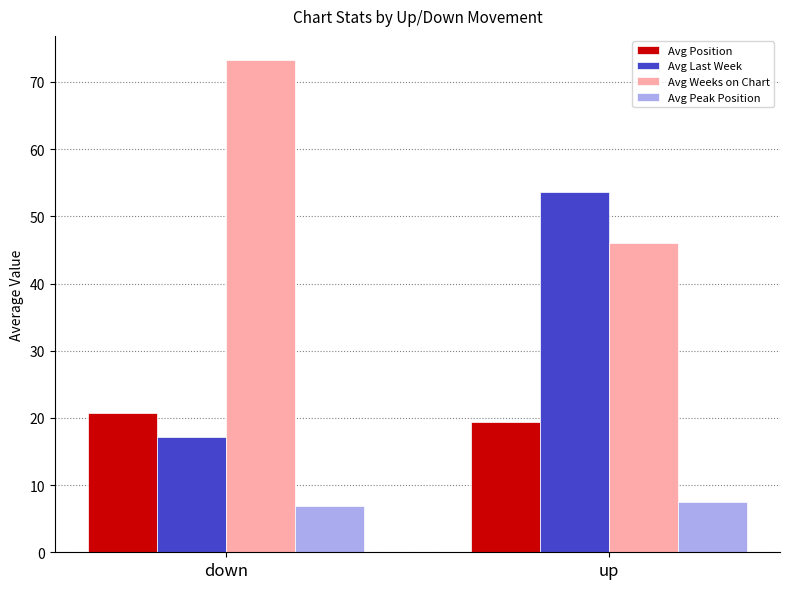

What is the sum of all Avg Last Week values?

70.8